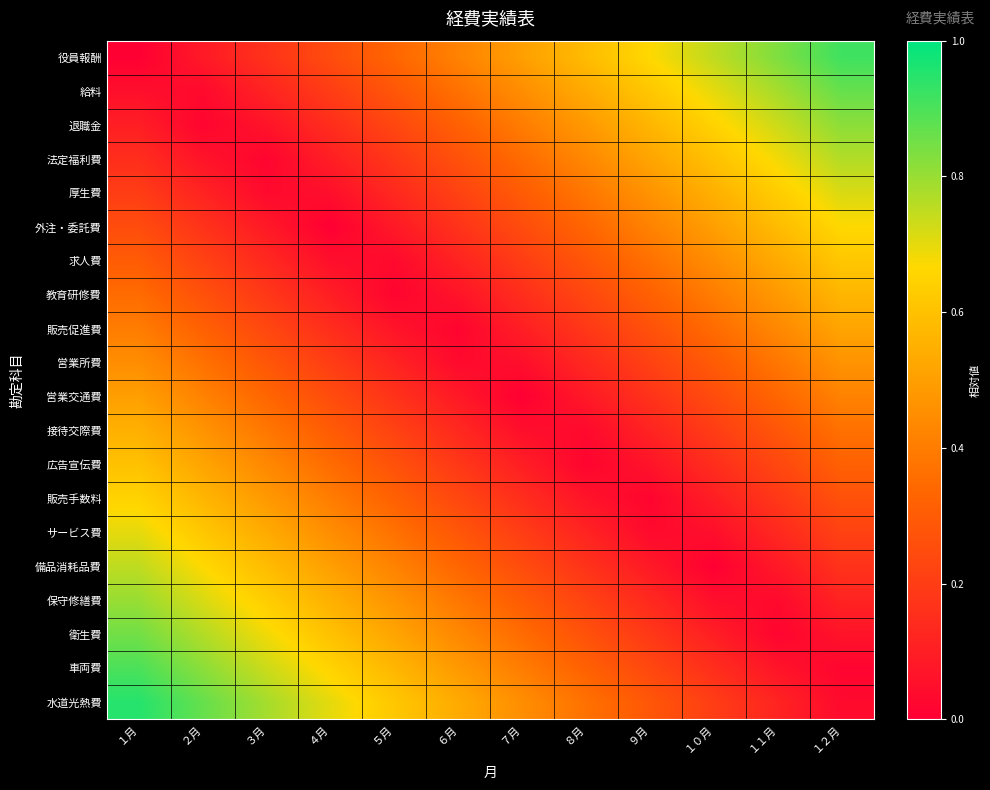

Which has a higher value, １月 or ２月?

２月